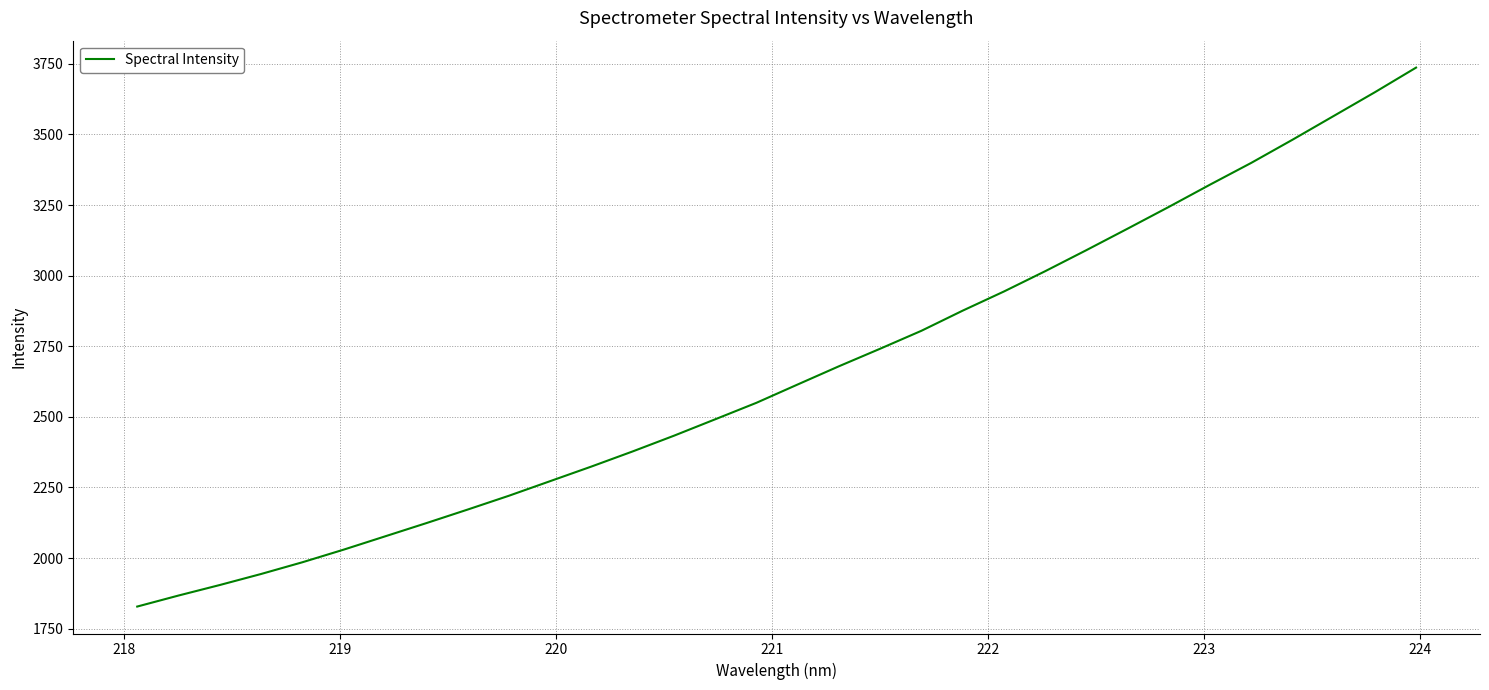

What is the difference between the maximum and second lowest values?

1869.0